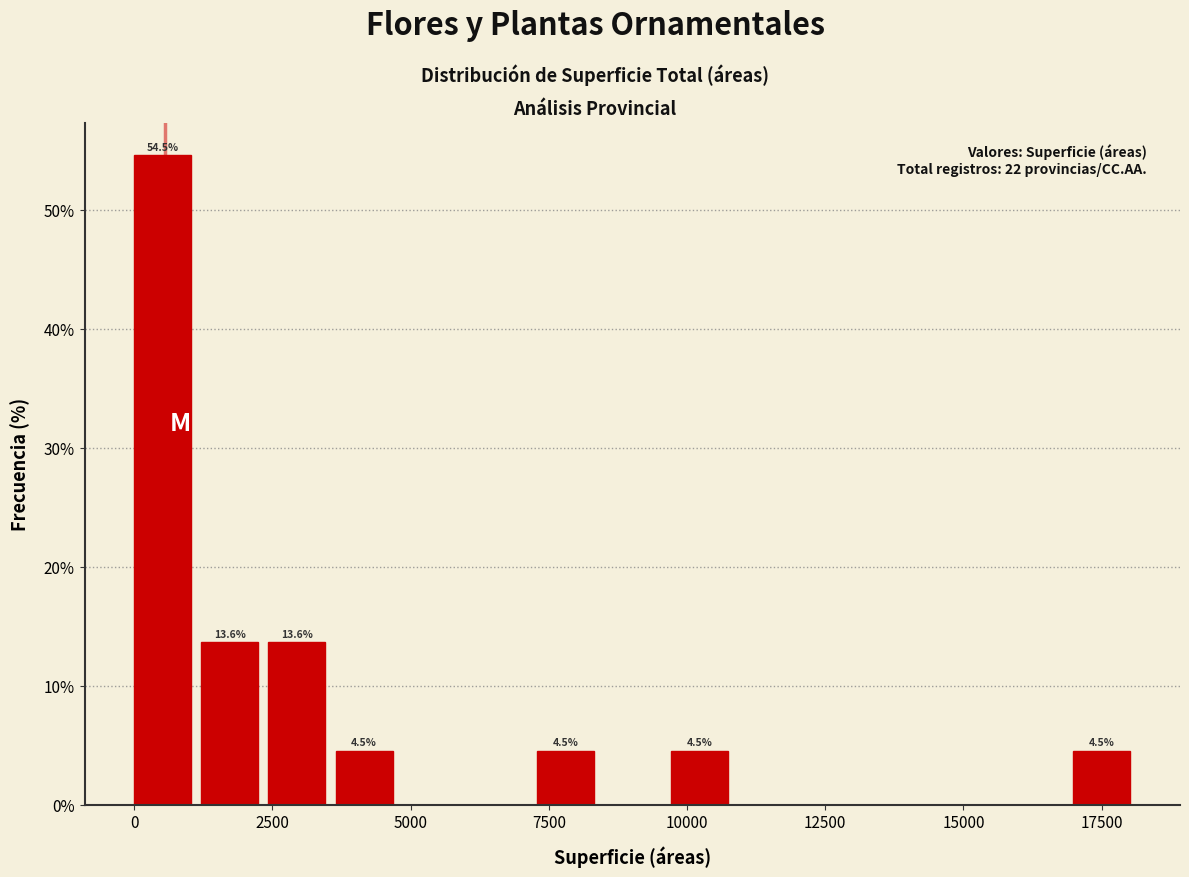

Read against the x-axis, roughly where is the centre of the tallest bar?

500